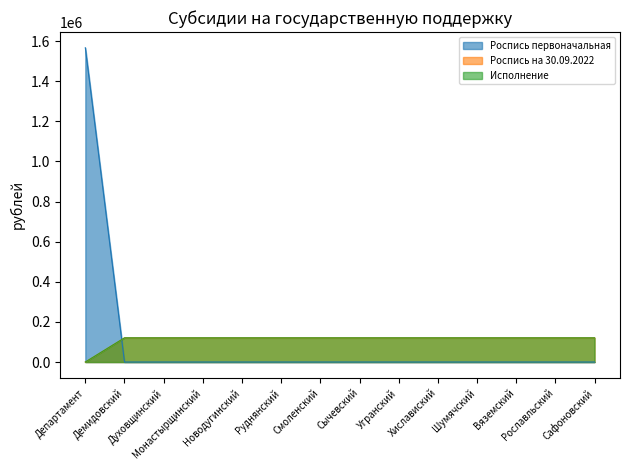

What are all the series names shown in the legend?

Роспись первоначальная, Роспись на 30.09.2022, Исполнение